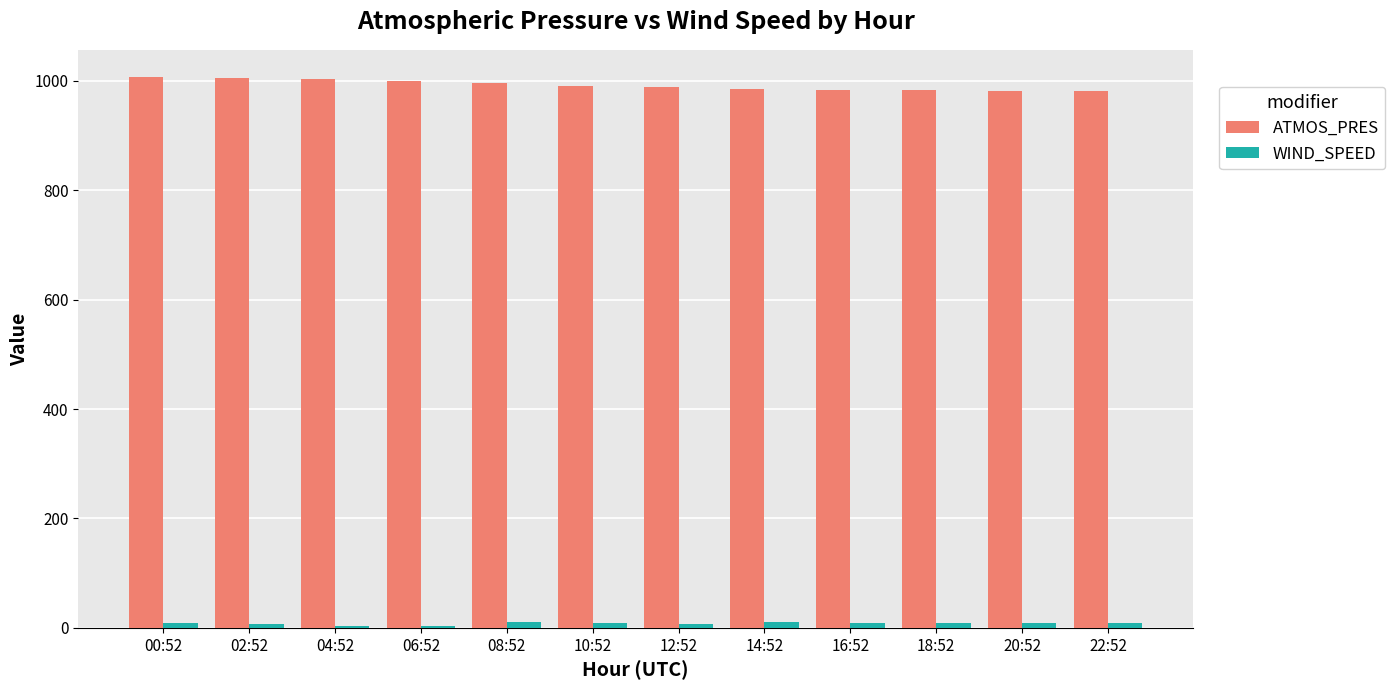

The value of ATMOS_PRES at 02:52 is 207.7. True or false?

False